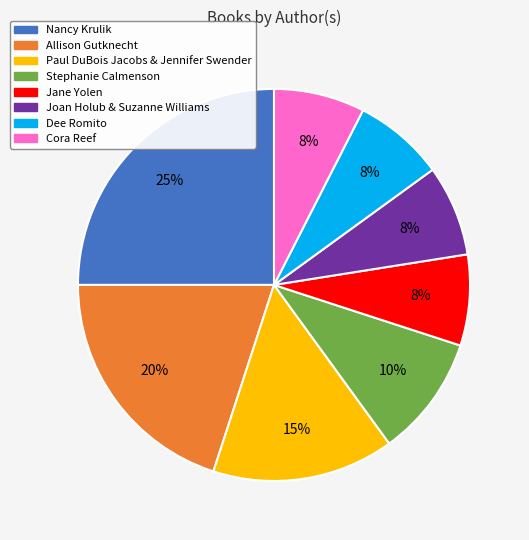

The Allison Gutknecht slice represents 27% of the pie. True or false?

False